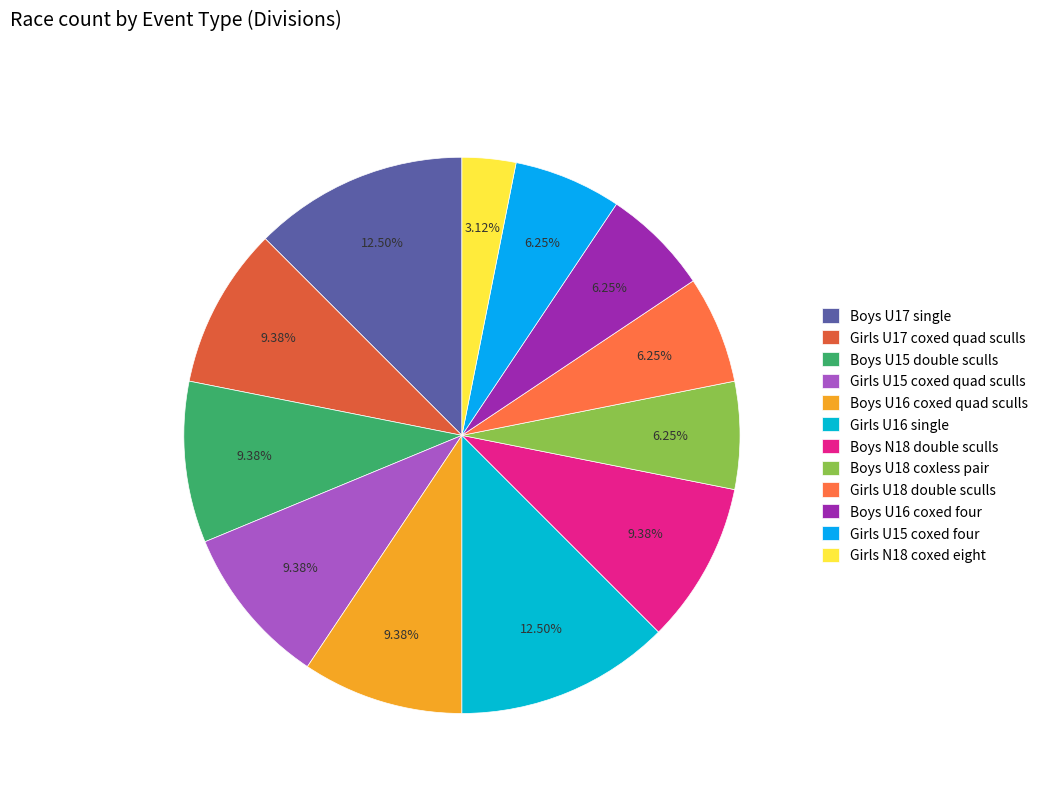

What is the change in value from Girls U17 coxed quad sculls to Girls U15 coxed four?

-1